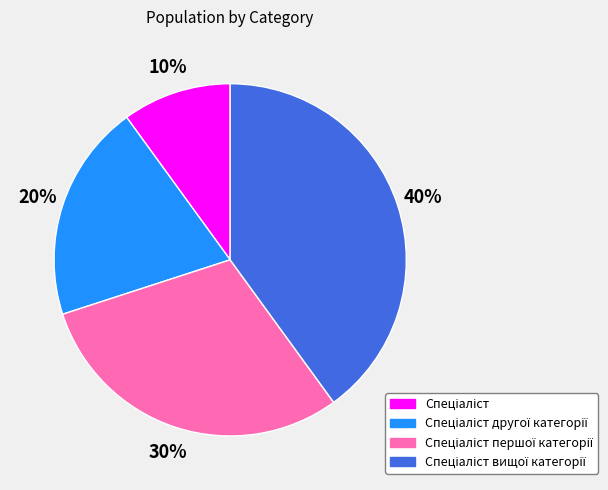

Is there any slice that represents more than half of the pie?

No